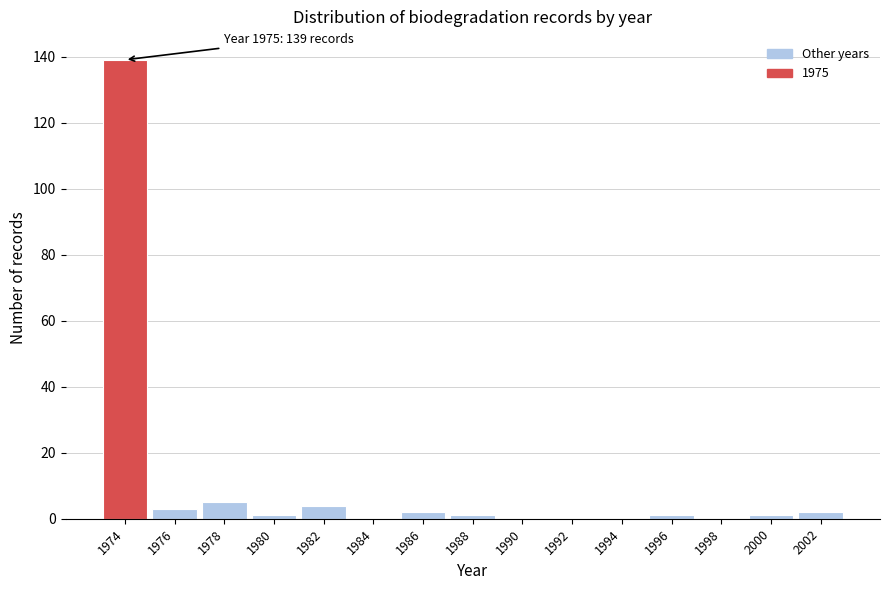

What value does the data have at 1978?

5